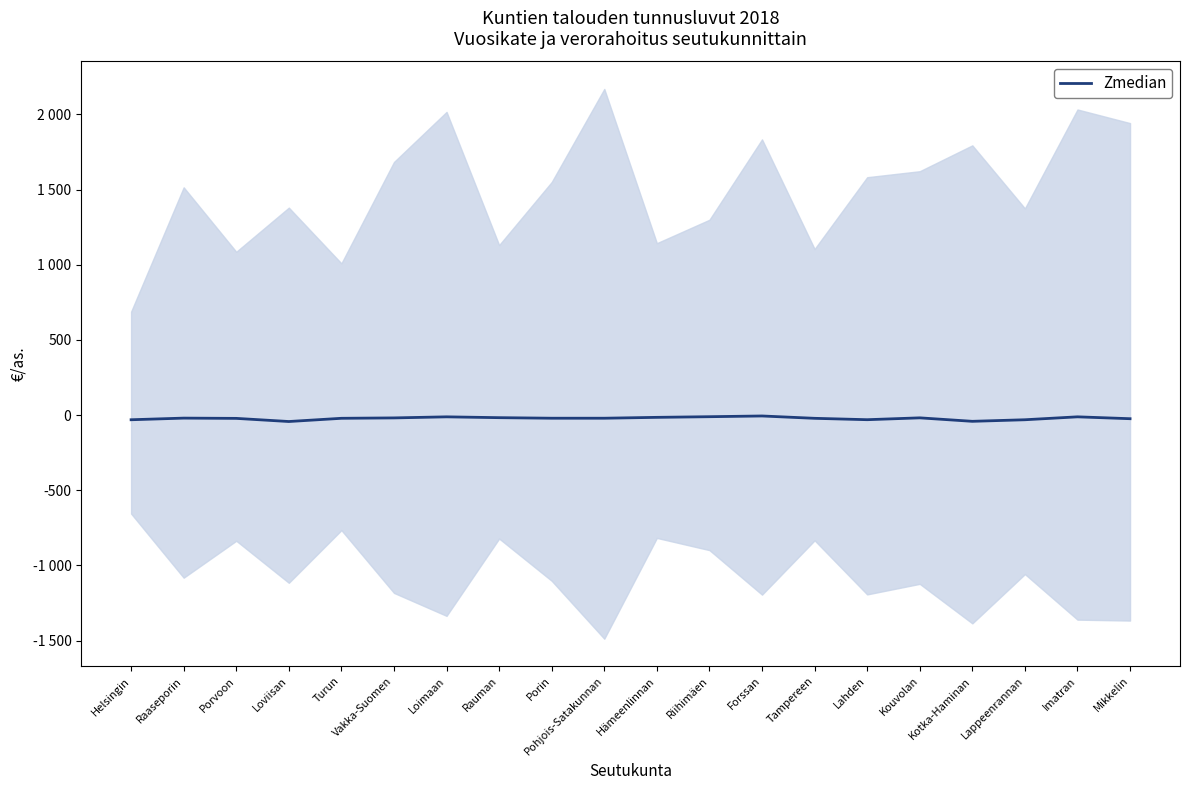

Reading left to right, extract all data points from this chart.

Helsingin=-31.4	Raaseporin=-20.5	Porvoon=-22.2	Loviisan=-43.1	Turun=-21.7	Vakka-Suomen=-19.1	Loimaan=-12.0	Rauman=-17.5	Porin=-21.2	Pohjois-Satakunnan=-21.2	Hämeenlinnan=-15.4	Riihimäen=-11.1	Forssan=-6.3	Tampereen=-21.8	Lahden=-31.0	Kouvolan=-18.7	Kotka-Haminan=-41.8	Lappeenrannan=-31.4	Imatran=-12.0	Mikkelin=-24.4